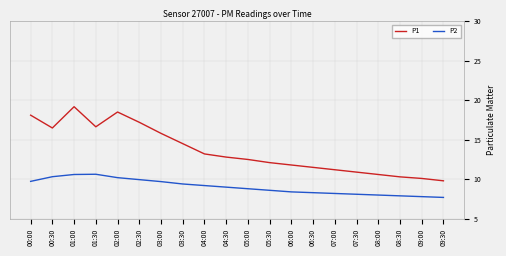

What is the minimum value for P2?

7.7